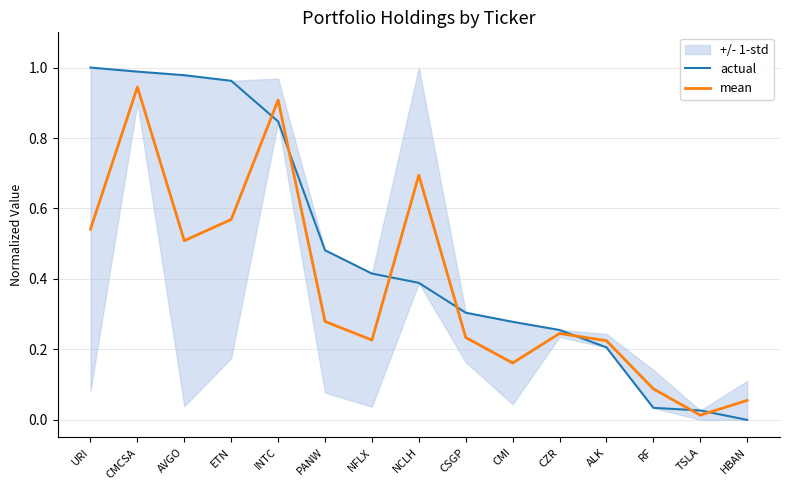

Reading left to right, transcribe all the data shown in this chart.

actual: URI=1.0	CMCSA=1.0	AVGO=1.0	ETN=1.0	INTC=0.8	PANW=0.5	NFLX=0.4	NCLH=0.4	CSGP=0.3	CMI=0.3	CZR=0.3	ALK=0.2	RF=0.0	TSLA=0.0	HBAN=0.0
mean: URI=0.5	CMCSA=0.9	AVGO=0.5	ETN=0.6	INTC=0.9	PANW=0.3	NFLX=0.2	NCLH=0.7	CSGP=0.2	CMI=0.2	CZR=0.2	ALK=0.2	RF=0.1	TSLA=0.0	HBAN=0.1